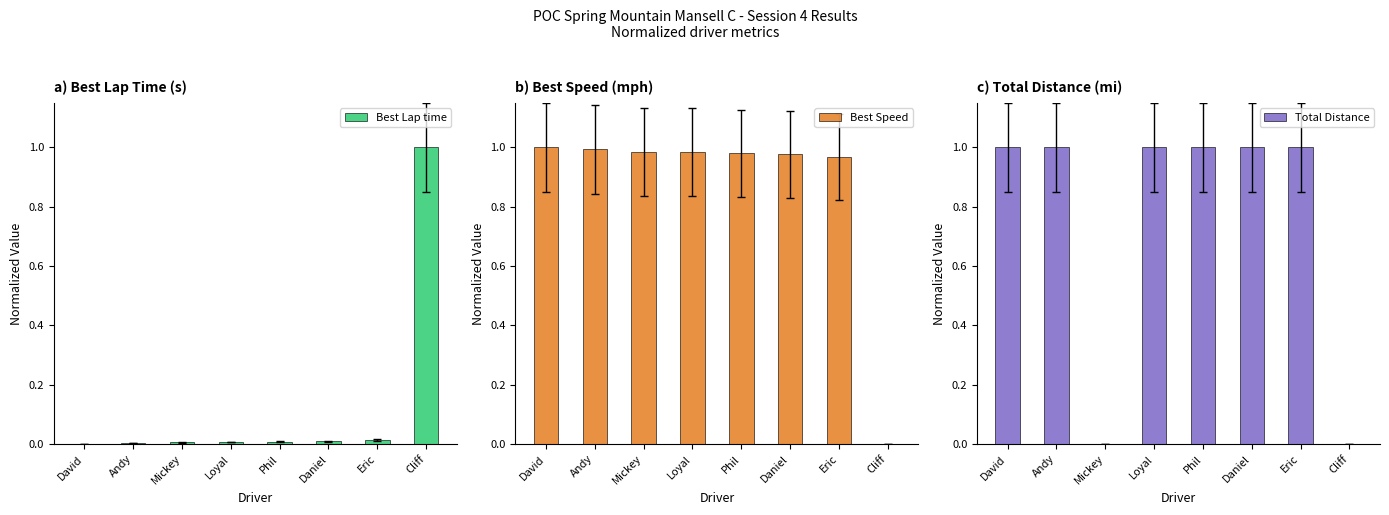

What are all the series names shown in the legend?

Best Lap time, Best Speed, Total Distance